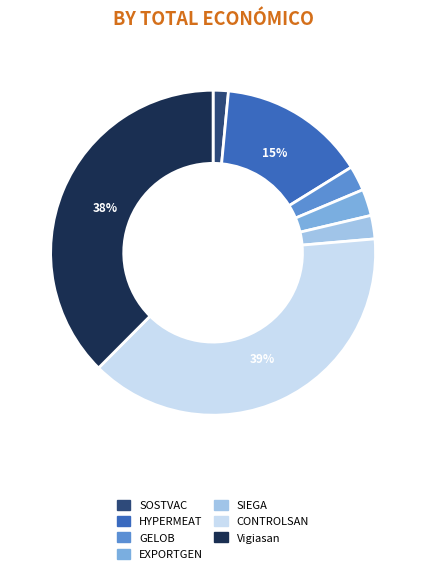

Is it true that HYPERMEAT is 22% of the pie?

False